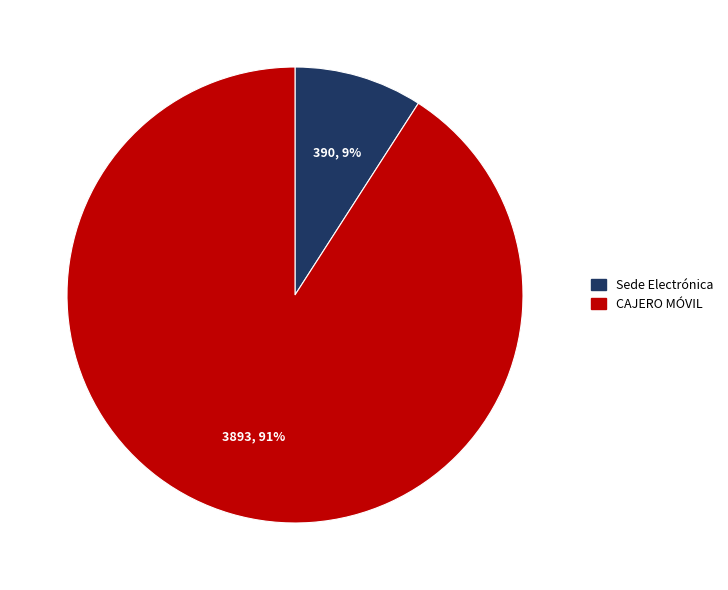

To the nearest percent, what is the average slice percentage?

50%